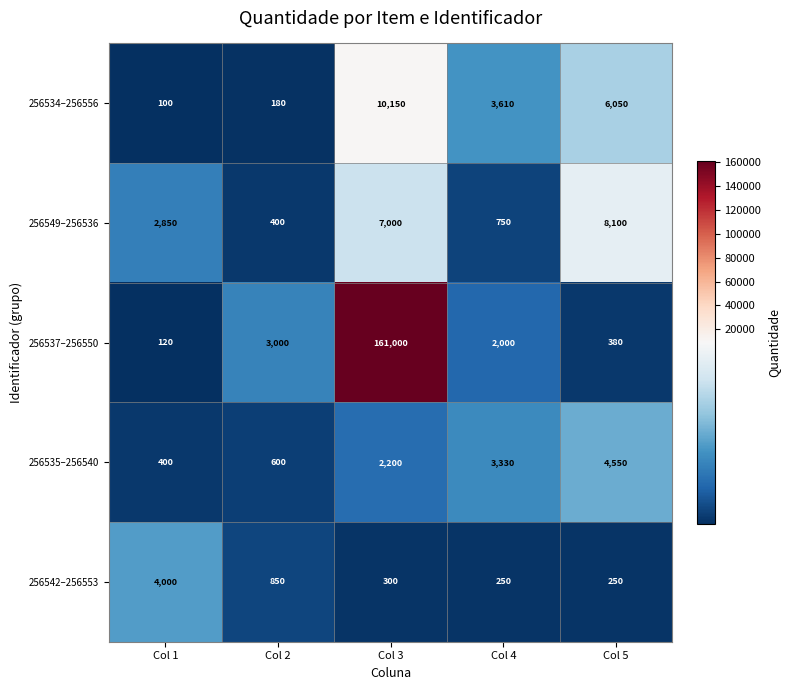

At how many categories does at least one series exceed 136439?

1